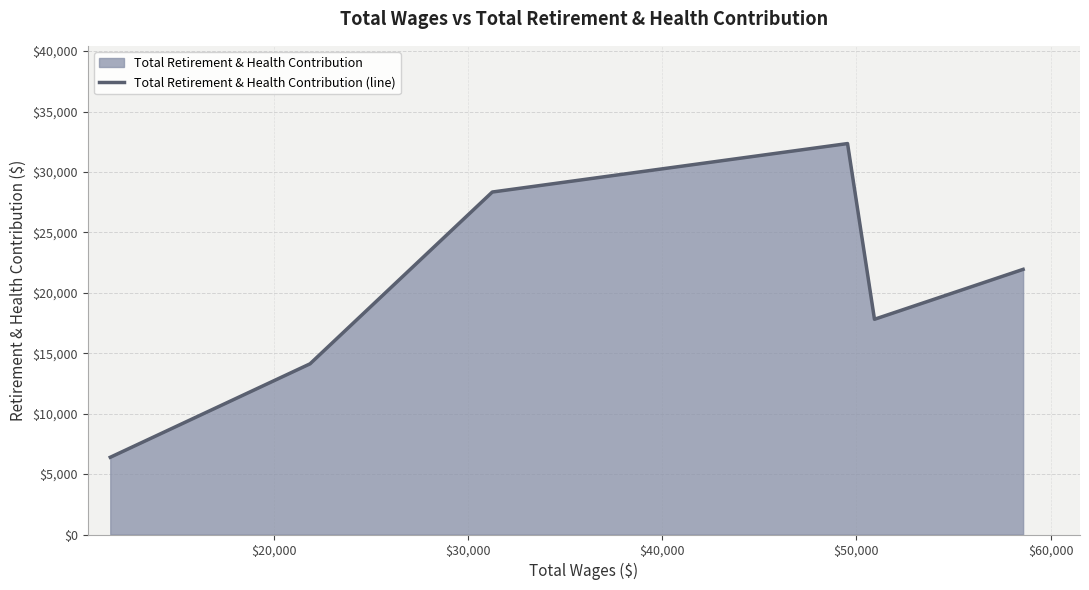

What is the greatest value displayed?

32351